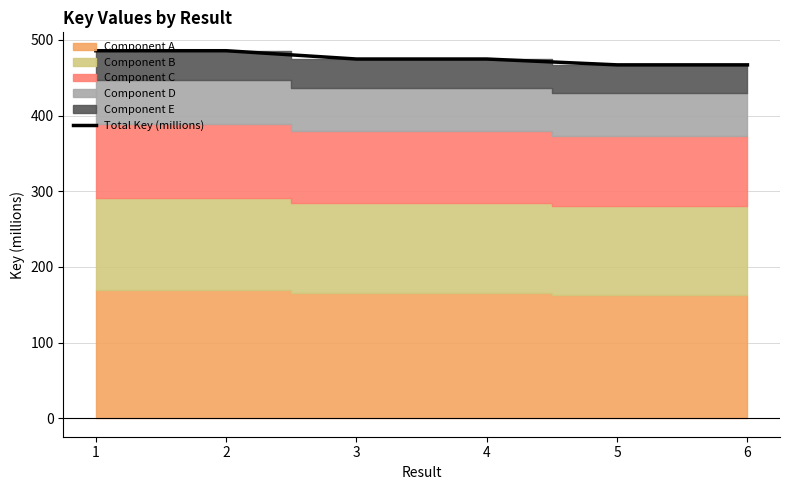

Reading left to right, list all the values displayed in this chart.

485.8	485.8	474.8	474.8	467.1	467.1